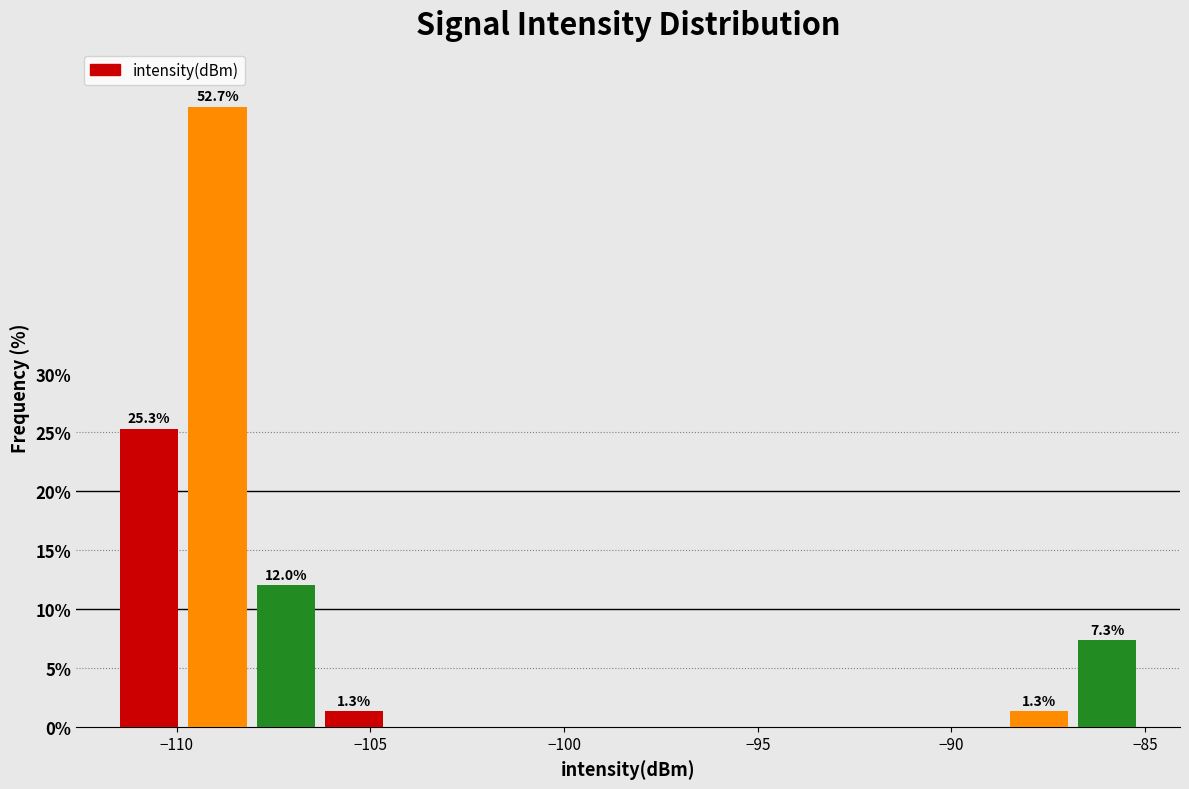

Around what value on the x-axis is the tallest bar? Give the approximate position of its centre, as read against the axis.

-109.0